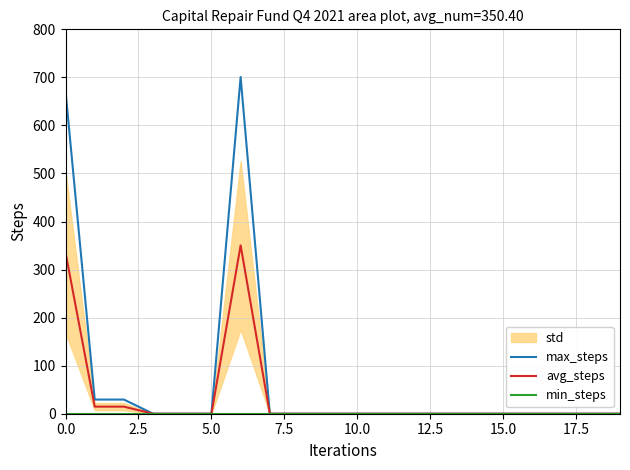

How many values in the max_steps series exceed 0?

4